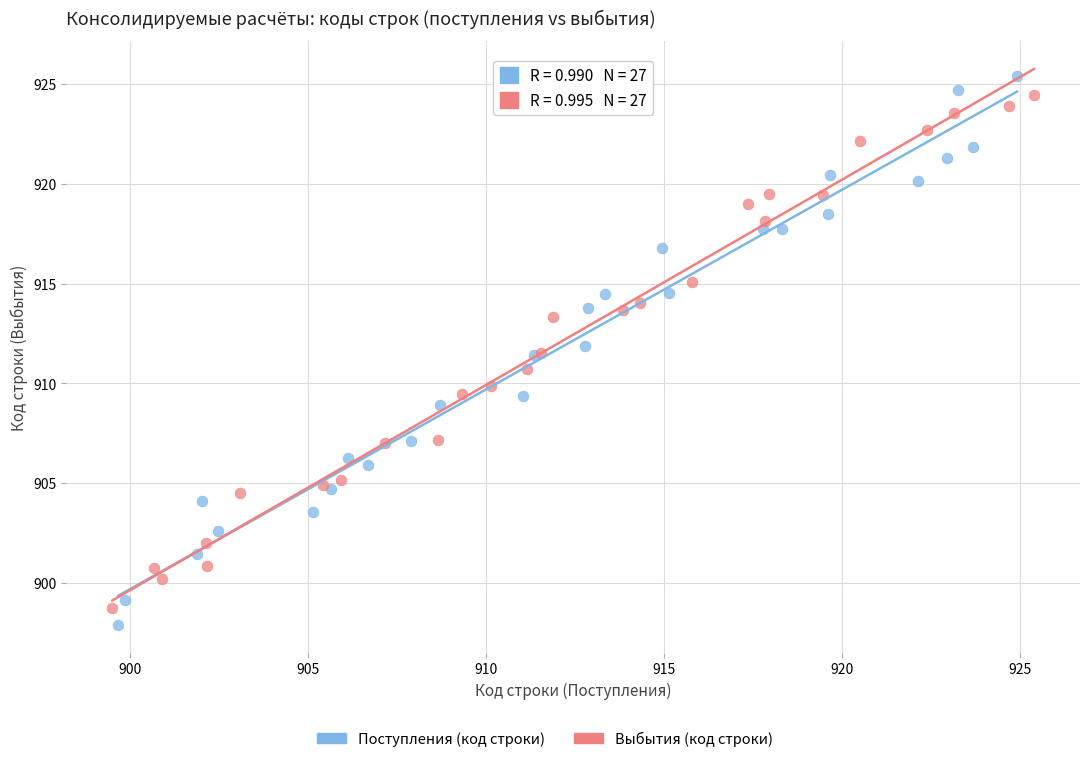

Which series has the widest spread of Y values?

Поступления (код строки)